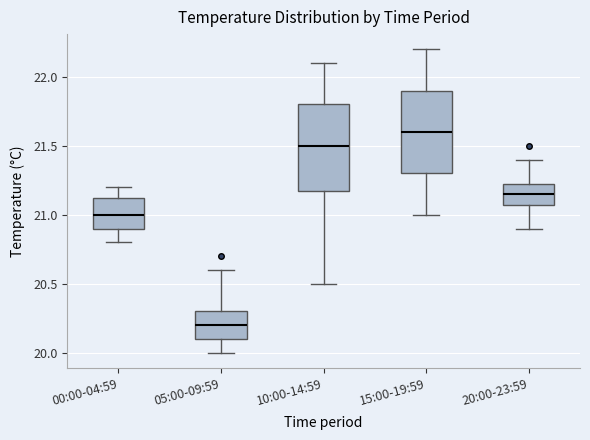

Which box has the lowest median line?

05:00-09:59